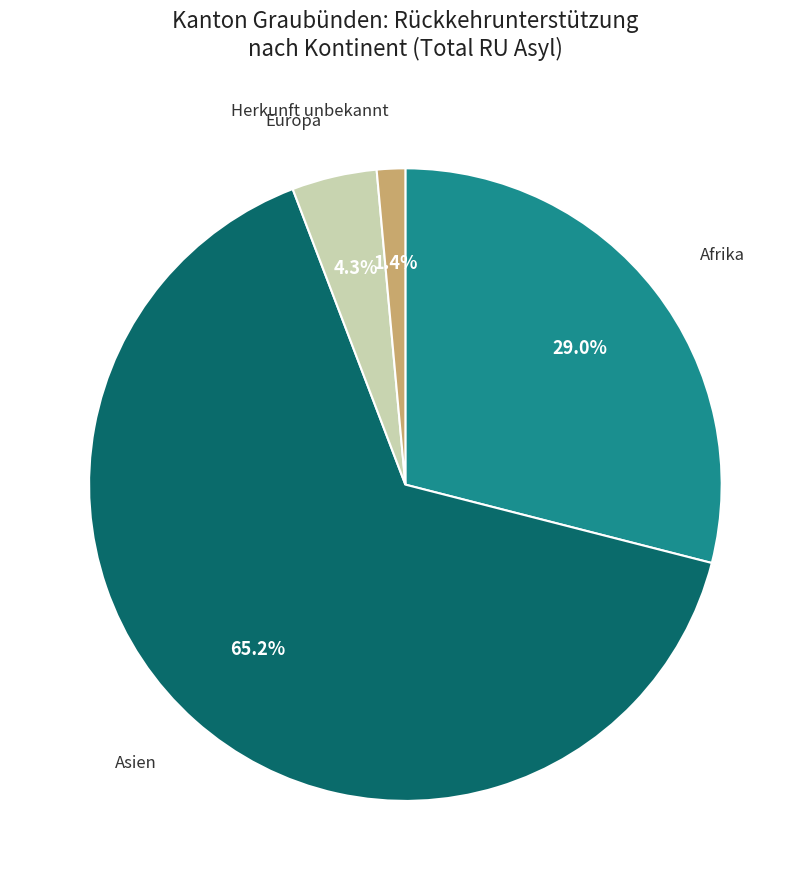

Is there a majority slice in this chart?

Yes